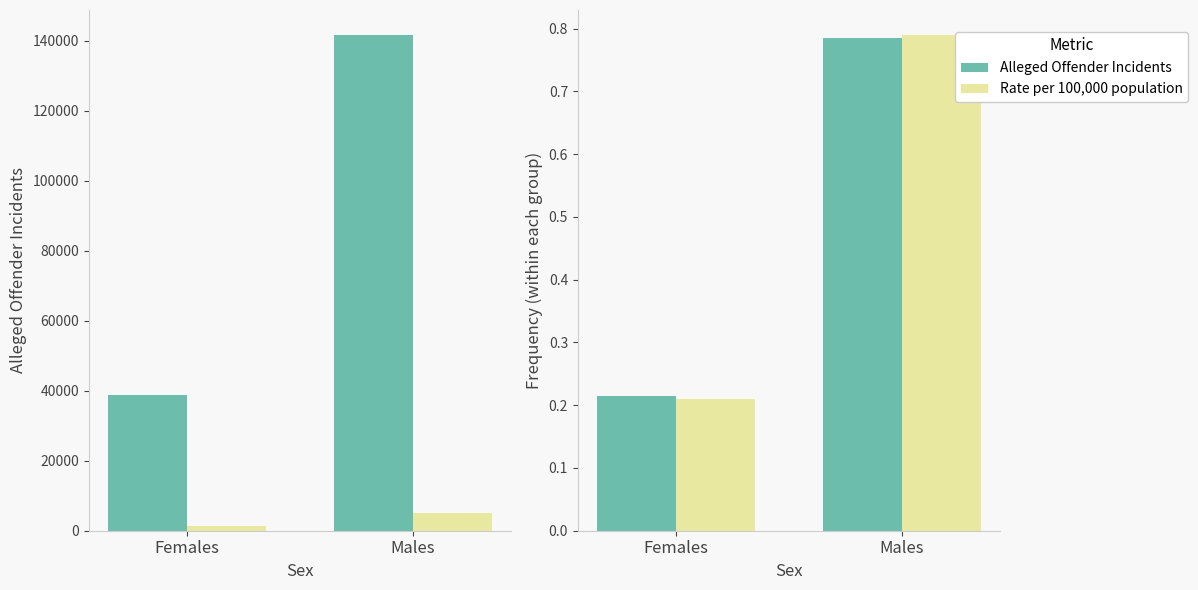

Is it true that Alleged Offender Incidents equals 0.2 at Females?

True